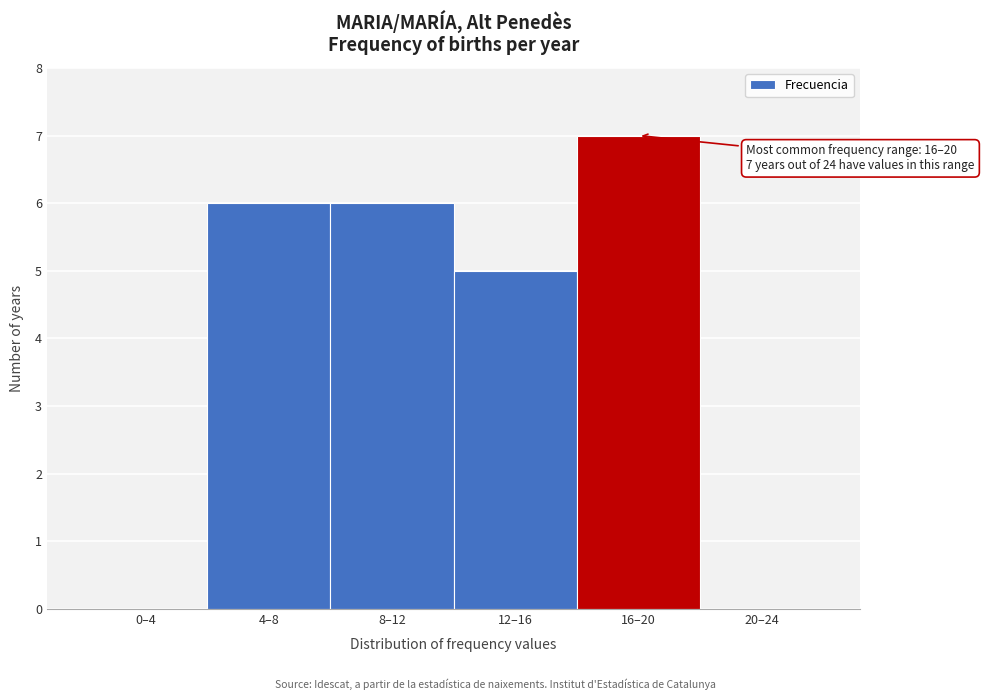

Reading left to right, list all the values displayed in this chart.

0–4=0	4–8=6	8–12=6	12–16=5	16–20=7	20–24=0